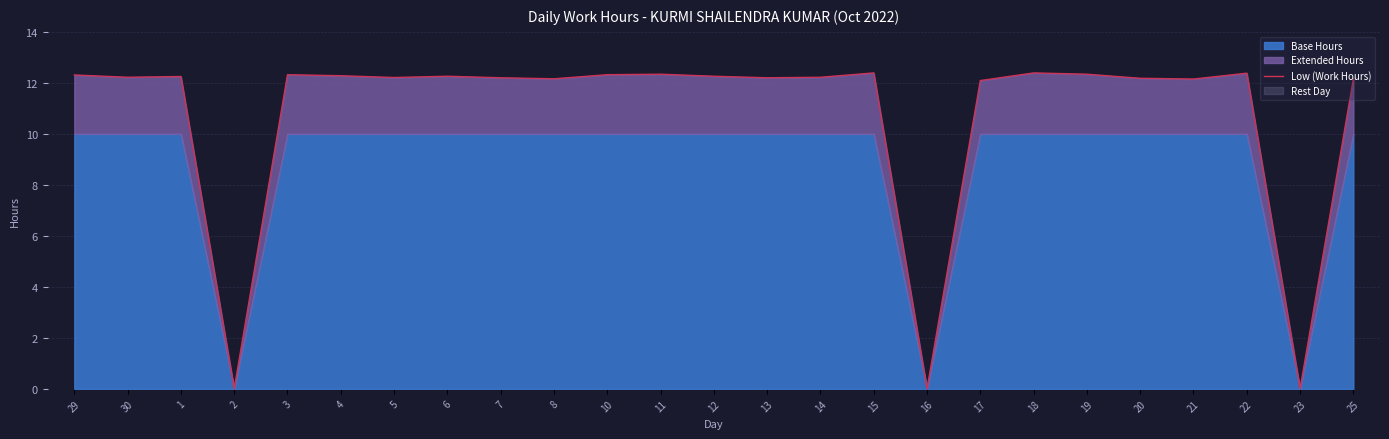

Reading right to left, extract all data points from this chart.

25=12.2	23=0.0	22=12.4	21=12.2	20=12.2	19=12.3	18=12.4	17=12.1	16=0.0	15=12.4	14=12.2	13=12.2	12=12.3	11=12.3	10=12.3	8=12.2	7=12.2	6=12.3	5=12.2	4=12.3	3=12.3	2=0.0	1=12.2	30=12.2	29=12.3